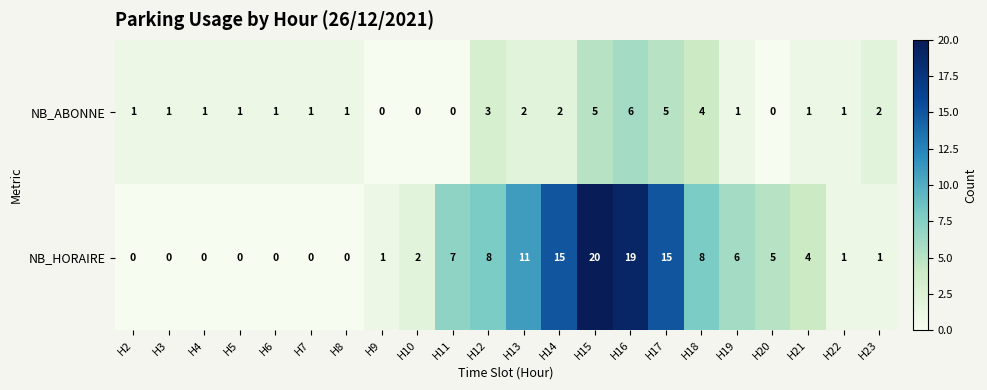

What is the highest value of the NB_ABONNE series?

6